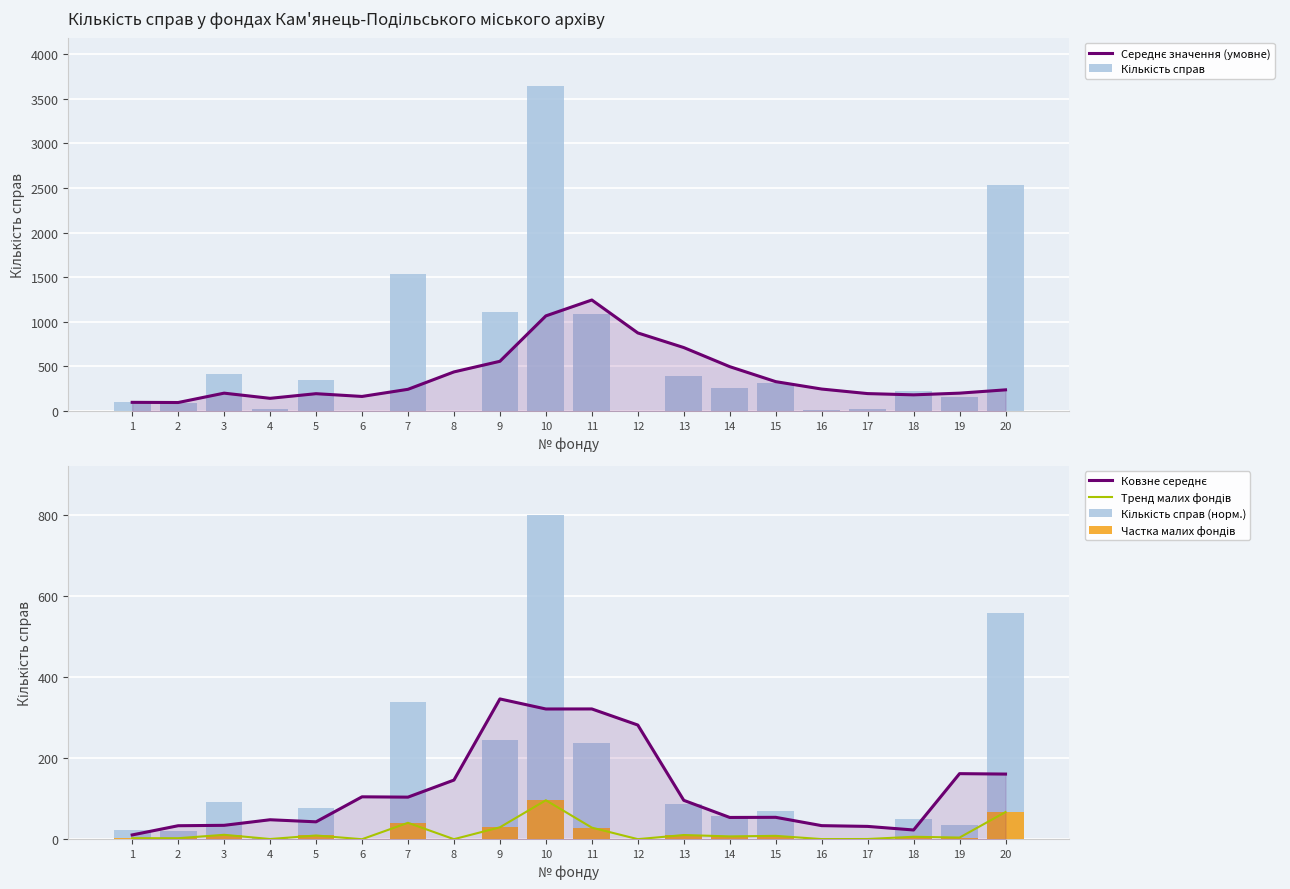

Reading right to left, list all the values displayed in this chart.

Середнє значення (умовне): 20=238.0	19=201.0	18=182.0	17=196.0	16=247.0	15=330.0	14=498.0	13=712.0	12=876.0	11=1245.0	10=1067.0	9=558.0	8=439.0	7=244.0	6=164.0	5=195.0	4=143.0	3=201.0	2=96.0	1=98.0
Кількість справ: 20=2538.0	19=154.0	18=229.0	17=19.0	16=12.0	15=315.0	14=263.0	13=392.0	12=6.0	11=1083.0	10=3639.0	9=1113.0	8=4.0	7=1534.0	6=1.0	5=348.0	4=18.0	3=413.0	2=94.0	1=98.0
Ковзне середнє: 20=160.5	19=161.6	18=22.8	17=31.6	16=33.5	15=54.0	14=53.6	13=95.9	12=281.4	11=321.0	10=320.9	9=345.7	8=145.8	7=103.7	6=104.5	5=42.9	4=48.0	3=34.2	2=33.3	1=10.6
Тренд малих фондів: 20=67.0	19=4.1	18=6.0	17=0.5	16=0.3	15=8.3	14=6.9	13=10.3	12=0.2	11=28.6	10=96.0	9=29.4	8=0.1	7=40.5	6=0.0	5=9.2	4=0.5	3=10.9	2=2.5	1=2.6
Кількість справ (норм.): 20=558.0	19=33.9	18=50.3	17=4.2	16=2.6	15=69.2	14=57.8	13=86.2	12=1.3	11=238.1	10=800.0	9=244.7	8=0.9	7=337.2	6=0.2	5=76.5	4=4.0	3=90.8	2=20.7	1=21.5
Частка малих фондів: 20=67.0	19=4.1	18=6.0	17=0.5	16=0.3	15=8.3	14=6.9	13=10.3	12=0.2	11=28.6	10=96.0	9=29.4	8=0.1	7=40.5	6=0.0	5=9.2	4=0.5	3=10.9	2=2.5	1=2.6